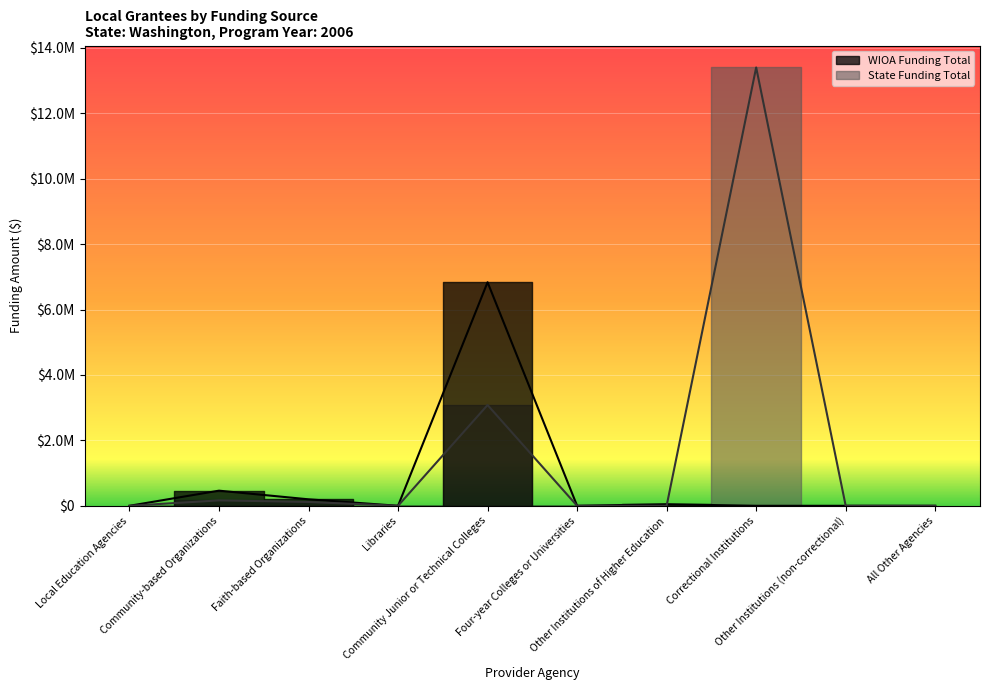

The WIOA Funding Total series shows 47361 at Other Institutions of Higher Education. True or false?

True